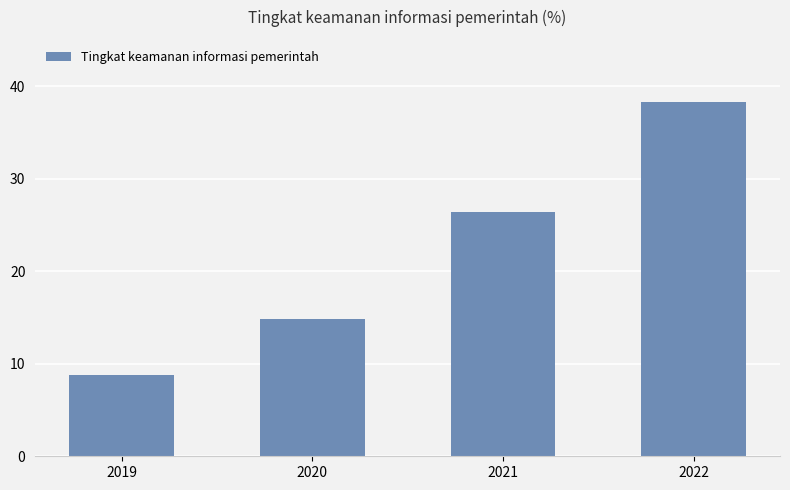

Which label corresponds to the largest value in the chart?

2022